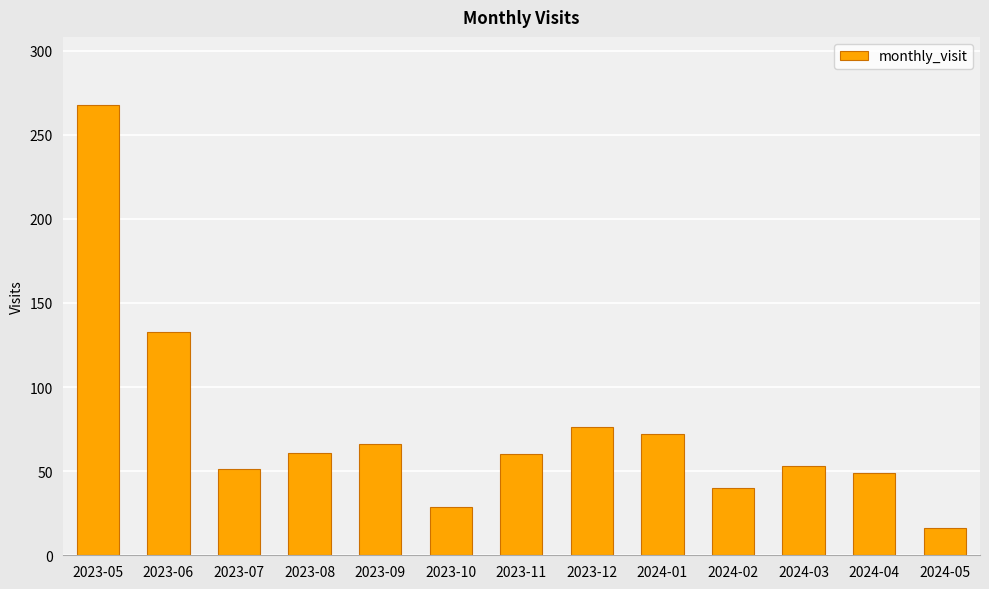

What is the greatest value displayed?

268